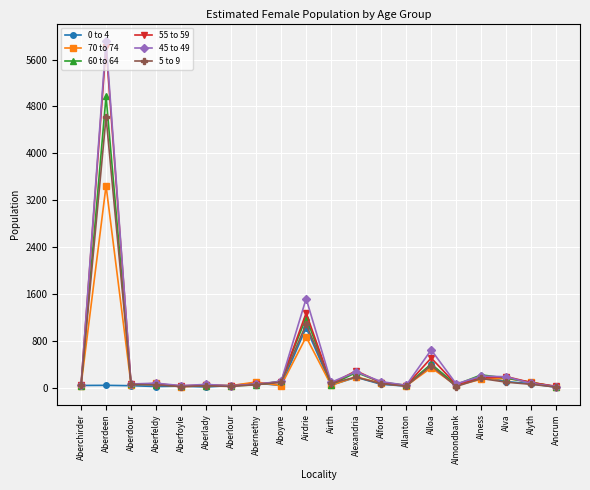

The 55 to 59 series shows 162 at Alness. True or false?

True